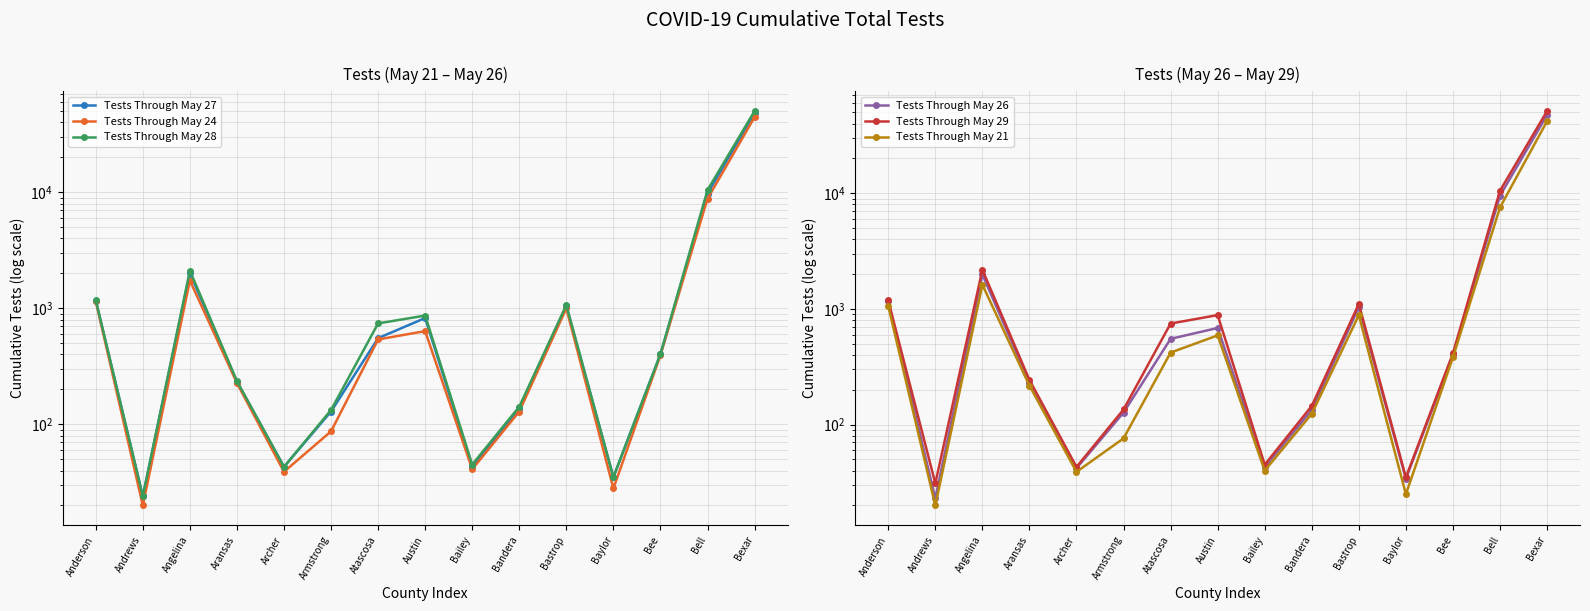

Is it true that Tests Through May 24 equals 80056 at Bexar?

False